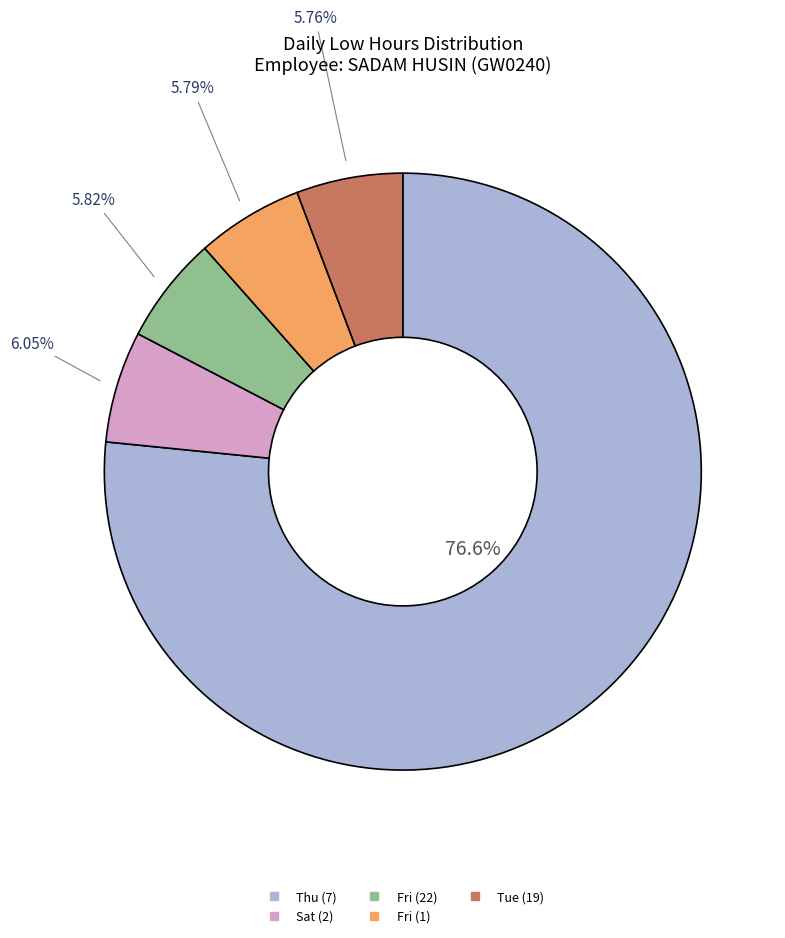

Does any single category account for the majority?

Yes